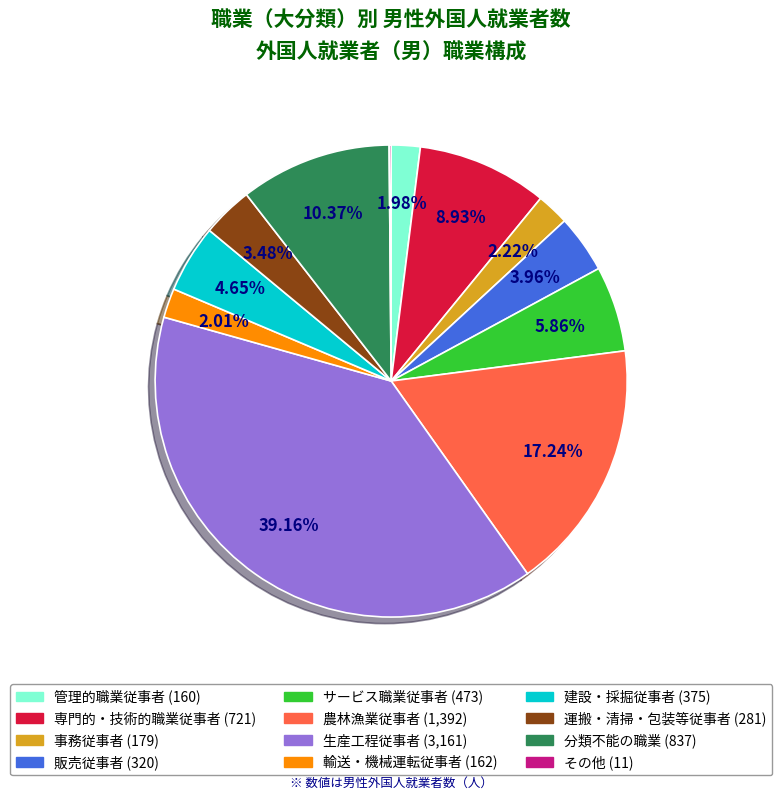

Is there a majority slice in this chart?

No